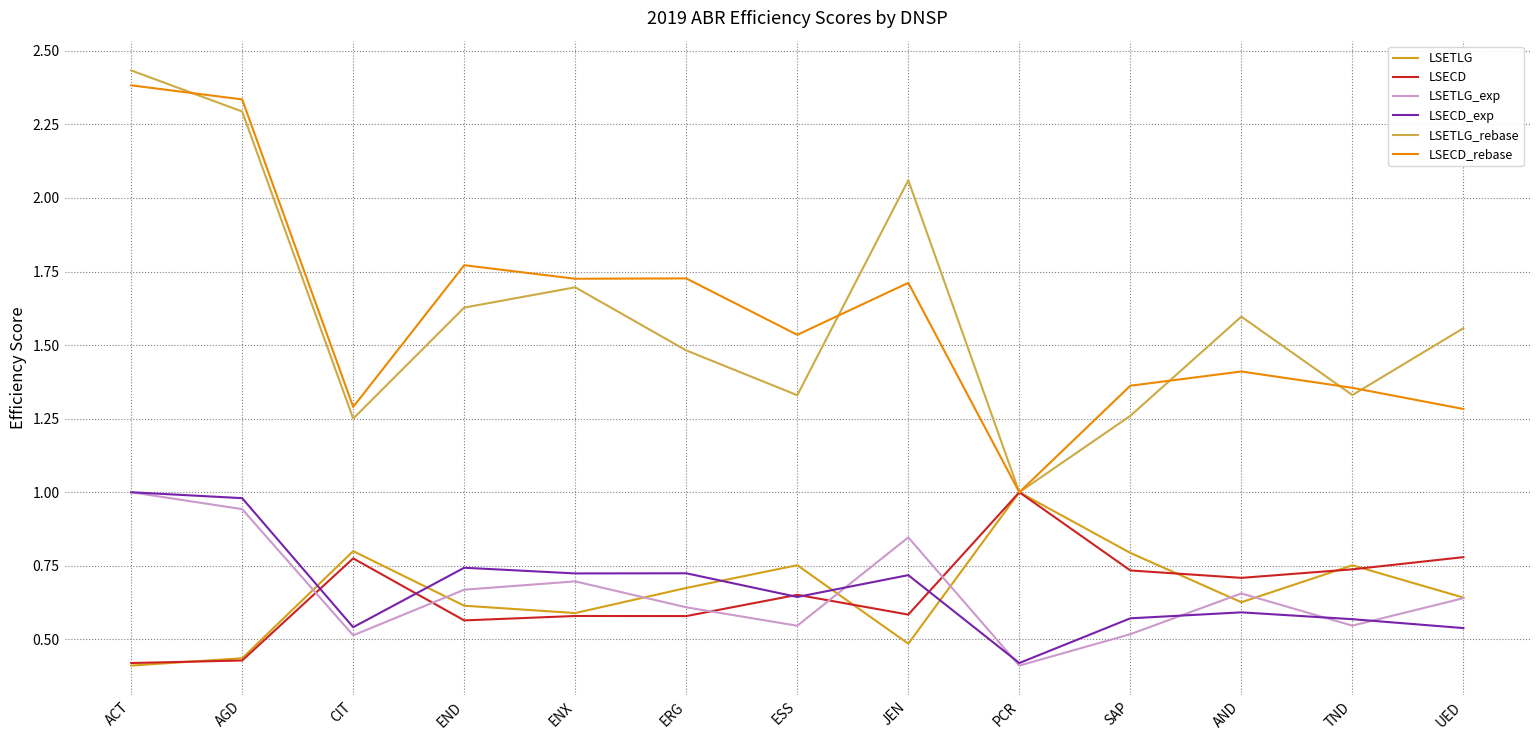

Is the value of LSETLG_rebase at ENX greater than the value of LSECD at ESS?

Yes